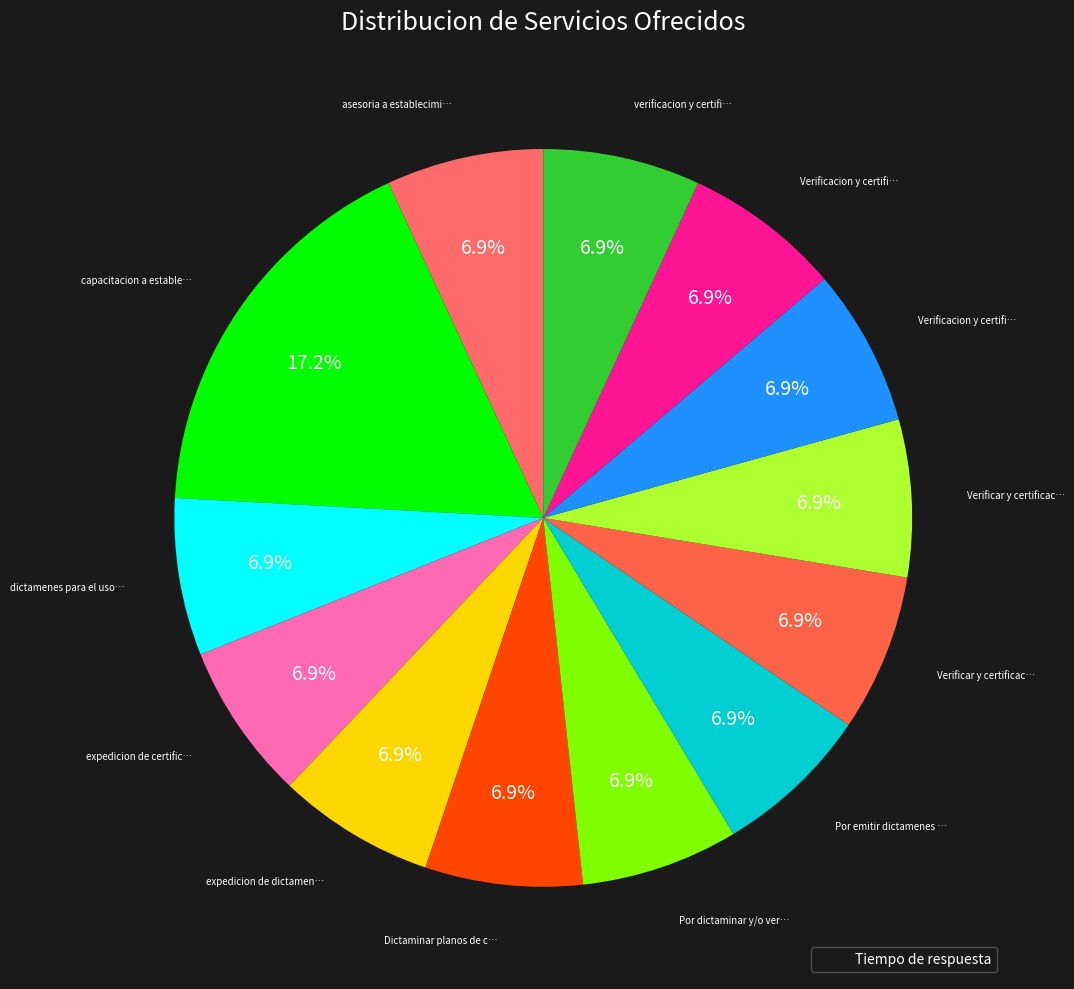

How many segments does this pie chart have?

13